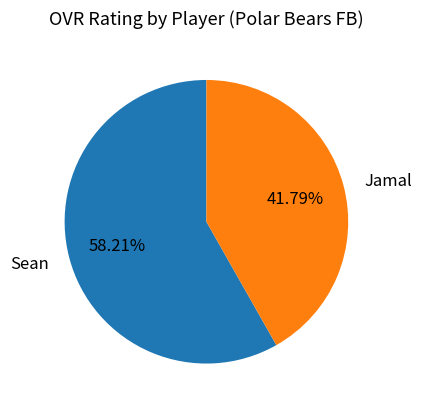

To the nearest percent, what is the difference between the Sean and Jamal slice percentages?

16%